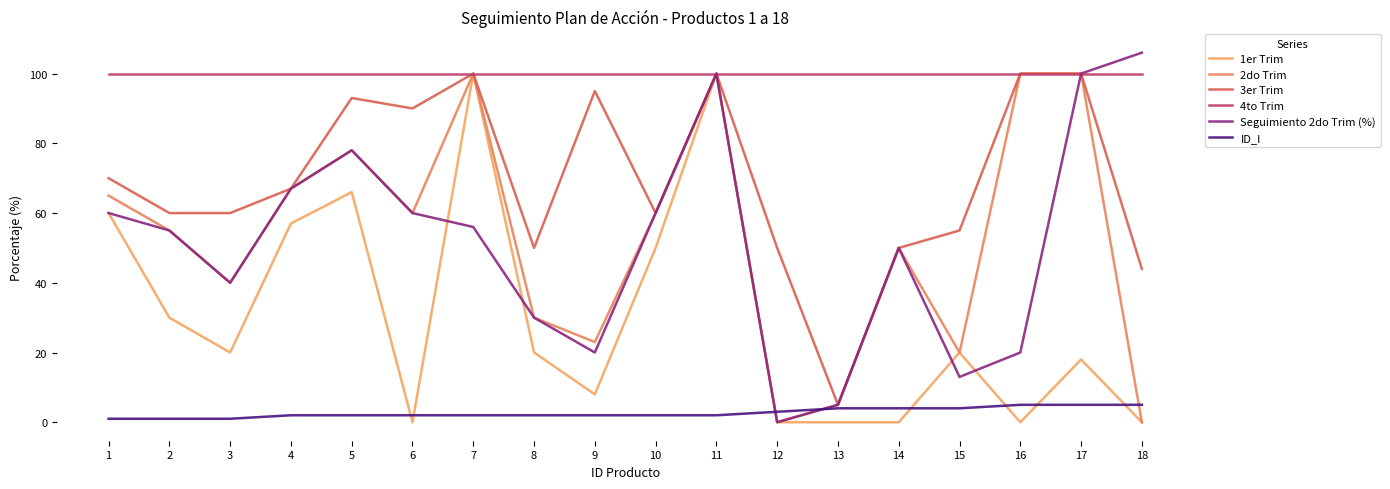

Is this an area chart (filled region under the line)?

No